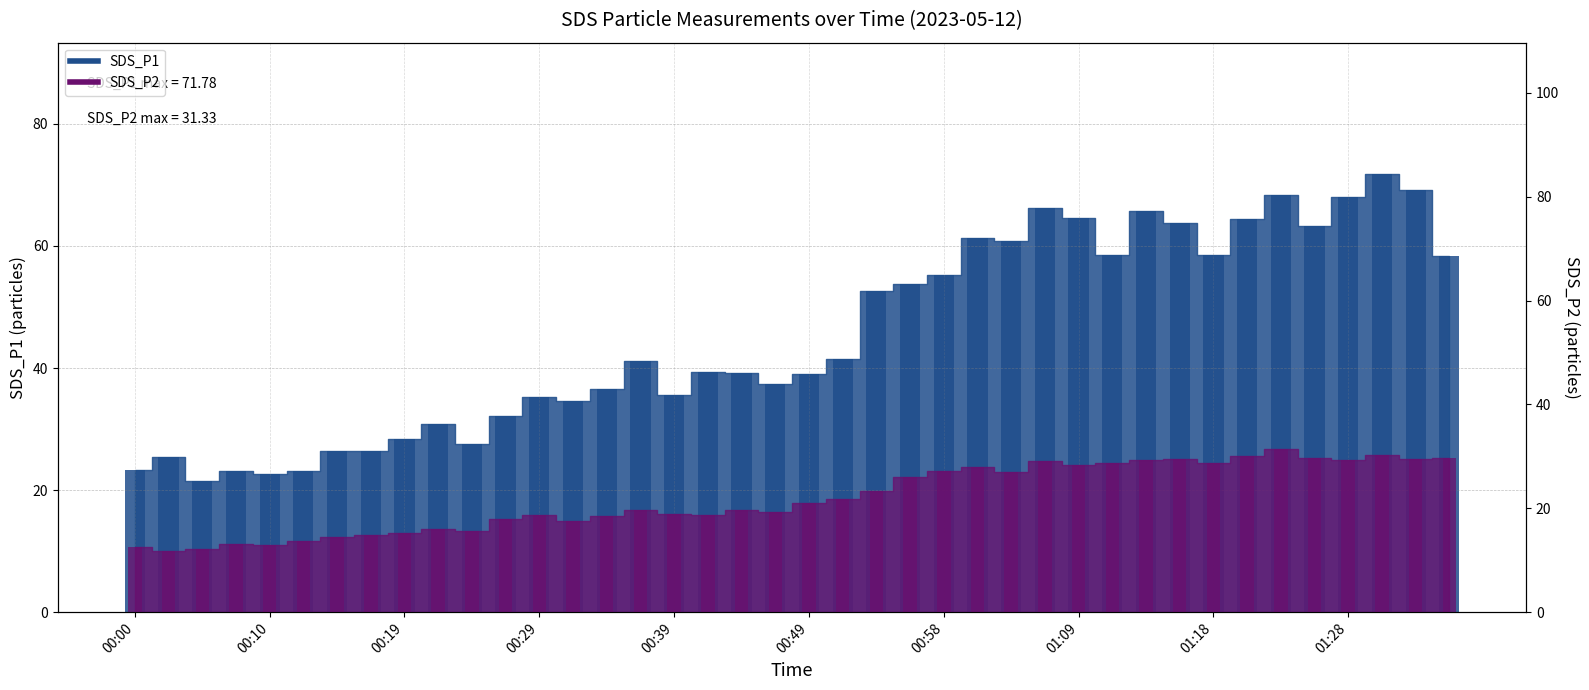

How many distinct data groups are displayed?

2